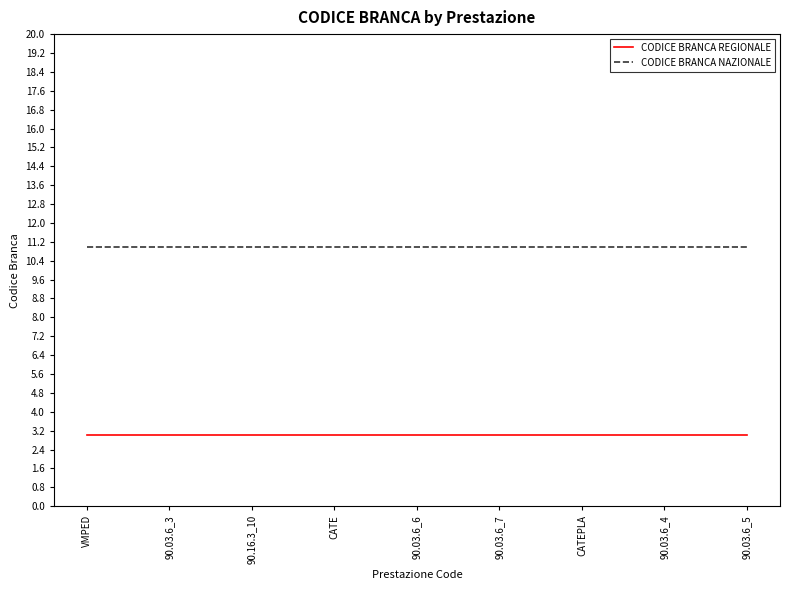

What is the maximum value shown in the chart?

11